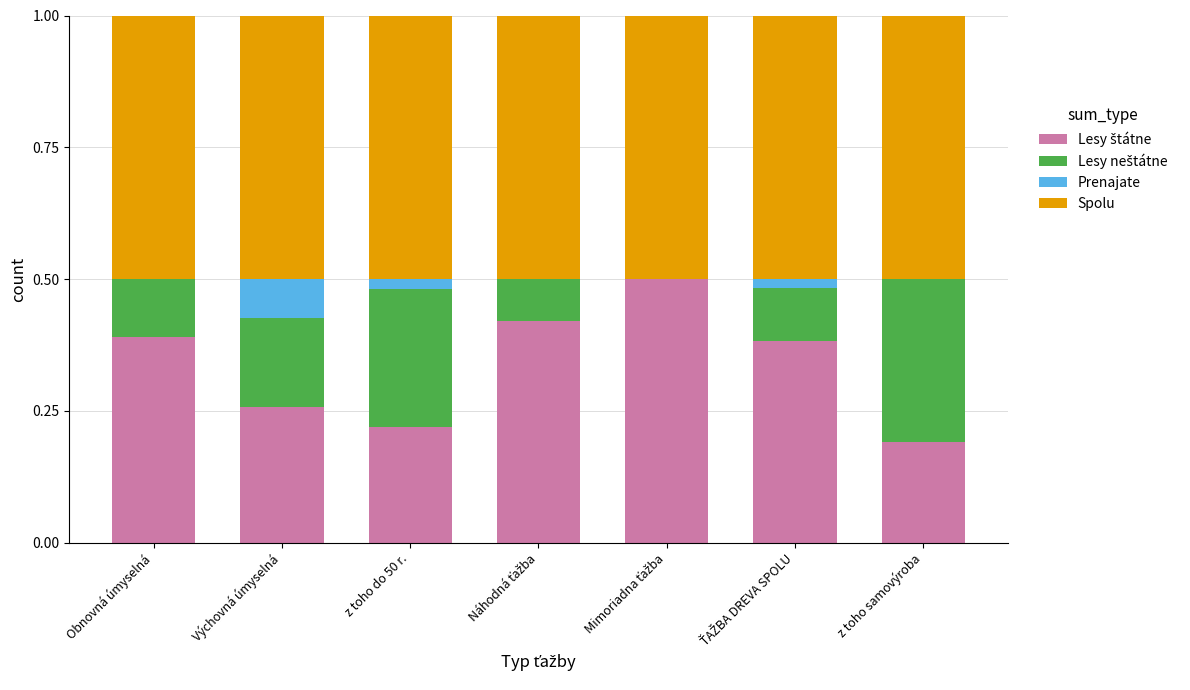

What is the total value across all series at z toho samovýroba?

1.0